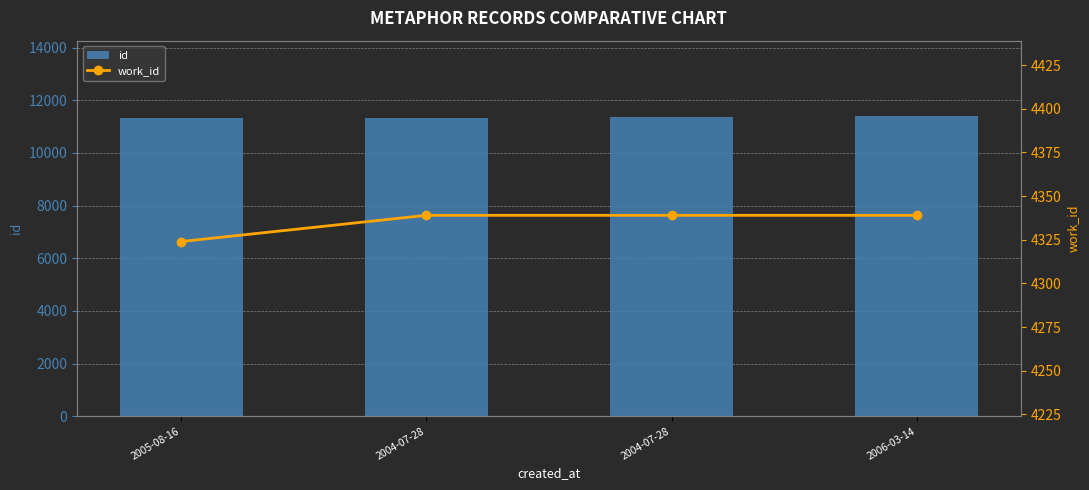

What is the greatest value displayed?

11408